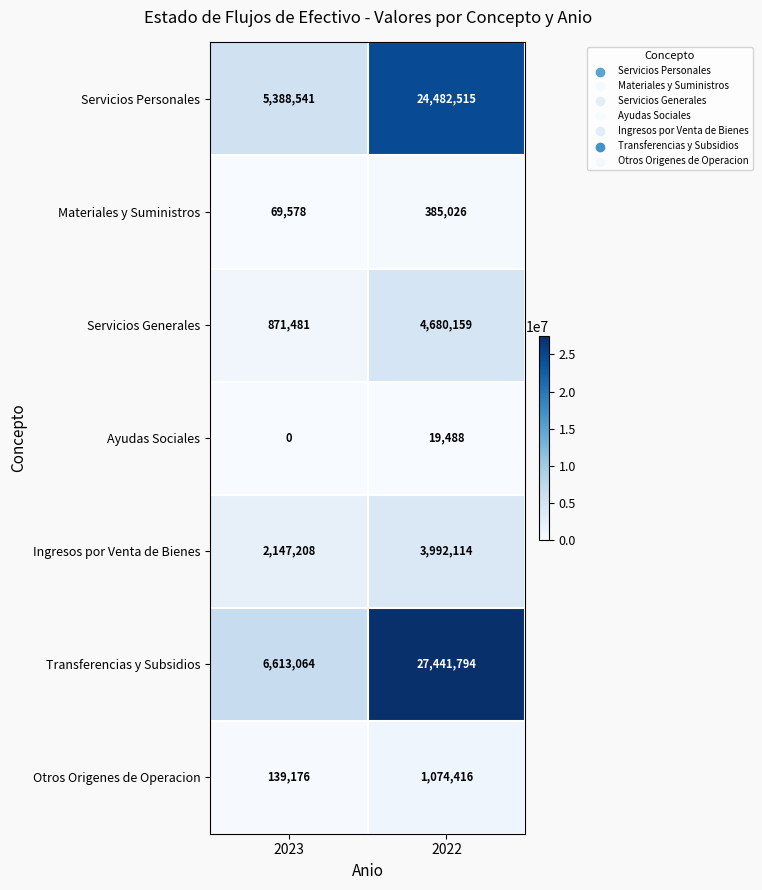

Which series changed the most between 2023 and 2022?

Transferencias y Subsidios